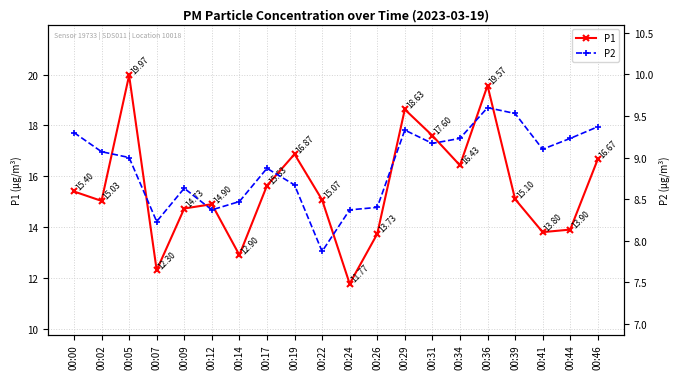

How many values in the P1 series exceed 15?

12